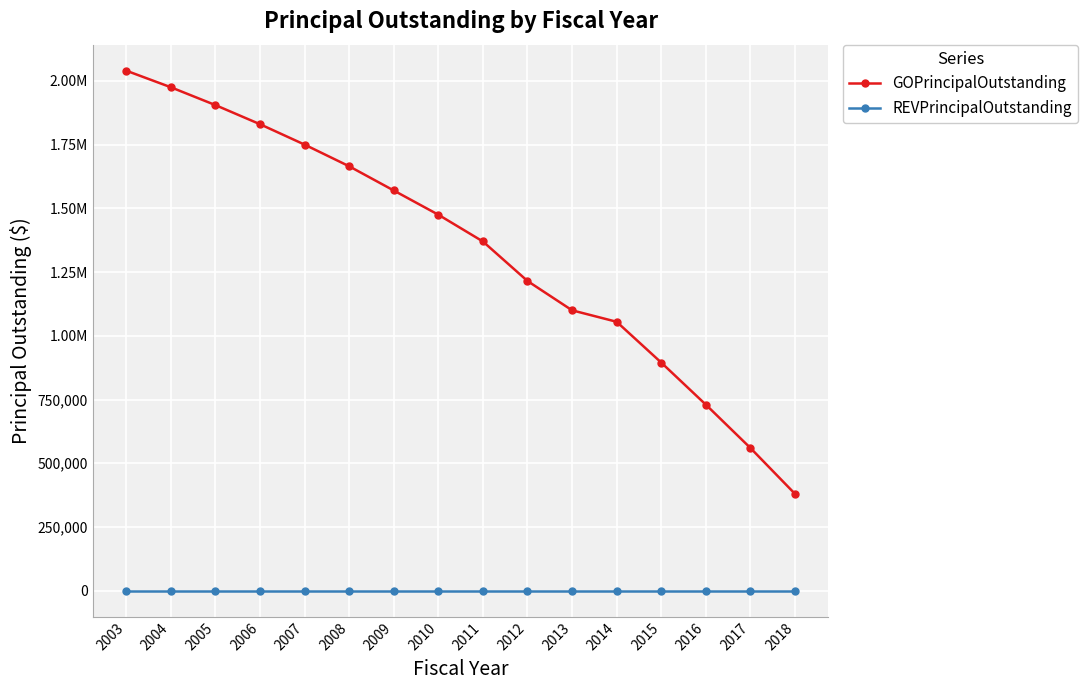

What is the highest value of the GOPrincipalOutstanding series?

2040000